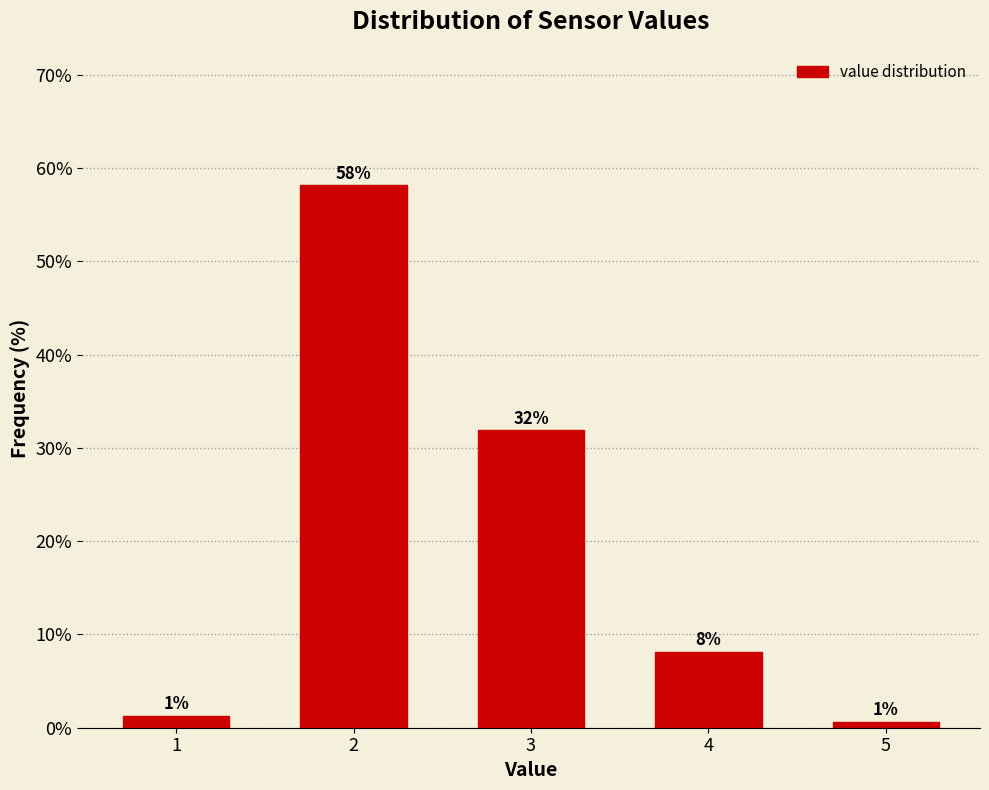

How many bars are there in total?

5